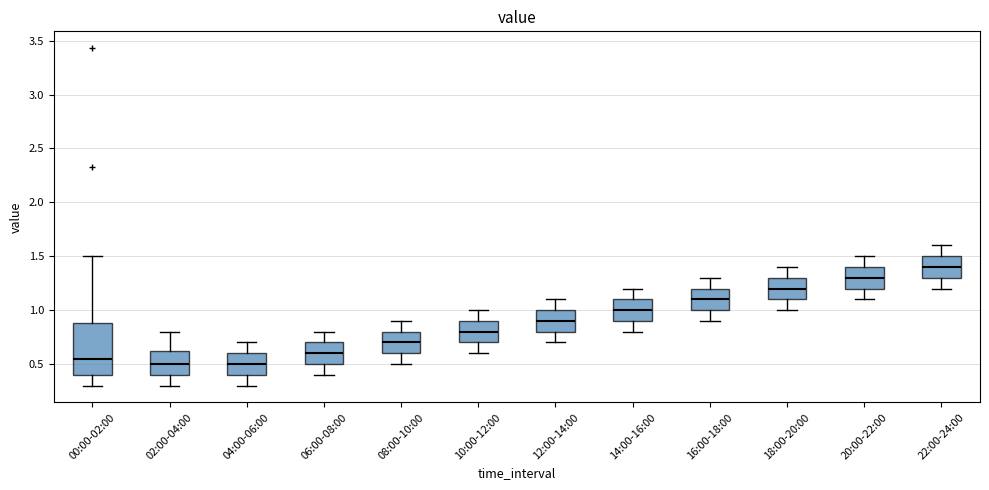

Reading left to right, read every box against the y-axis: the position of its median line, the range the box covers, and the ends of its whiskers. The values are not printed on the chart, so give them approximately, as read against the axis.

00:00-02:00: median 0.55, box 0.40 to 0.90, whiskers 0.30 to 1.50
02:00-04:00: median 0.50, box 0.40 to 0.65, whiskers 0.30 to 0.80
04:00-06:00: median 0.50, box 0.40 to 0.60, whiskers 0.30 to 0.70
06:00-08:00: median 0.60, box 0.50 to 0.70, whiskers 0.40 to 0.80
08:00-10:00: median 0.70, box 0.60 to 0.80, whiskers 0.50 to 0.90
10:00-12:00: median 0.80, box 0.70 to 0.90, whiskers 0.60 to 1.00
12:00-14:00: median 0.90, box 0.80 to 1.00, whiskers 0.70 to 1.10
14:00-16:00: median 1.00, box 0.90 to 1.10, whiskers 0.80 to 1.20
16:00-18:00: median 1.10, box 1.00 to 1.20, whiskers 0.90 to 1.30
18:00-20:00: median 1.20, box 1.10 to 1.30, whiskers 1.00 to 1.40
20:00-22:00: median 1.30, box 1.20 to 1.40, whiskers 1.10 to 1.50
22:00-24:00: median 1.40, box 1.30 to 1.50, whiskers 1.20 to 1.60